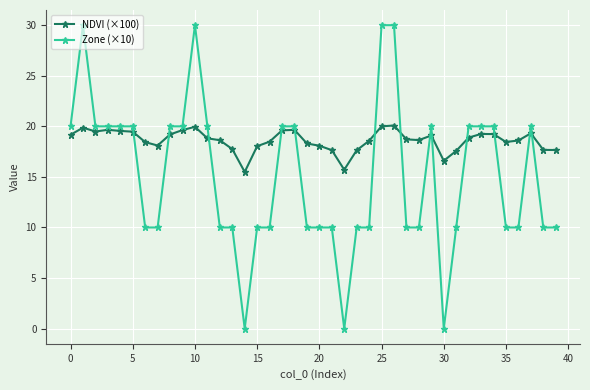

What is the sum of all NDVI (×100) values?

744.6